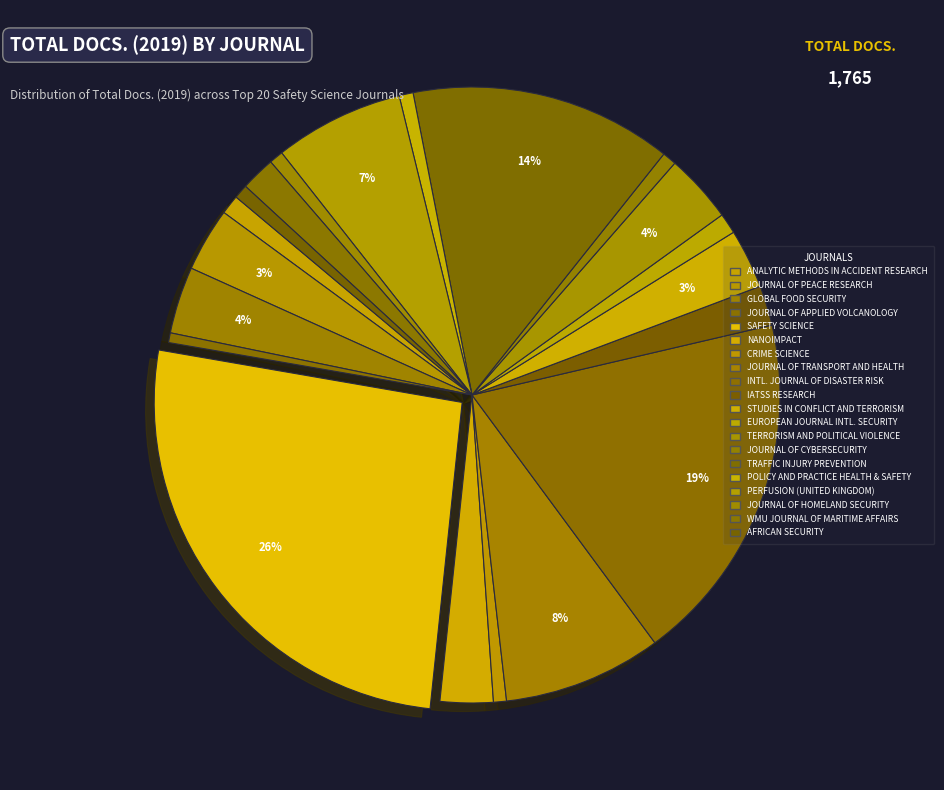

How many segments does this pie chart have?

20